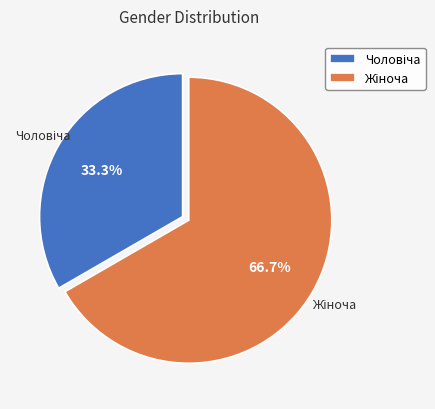

Is there any slice that represents more than half of the pie?

Yes